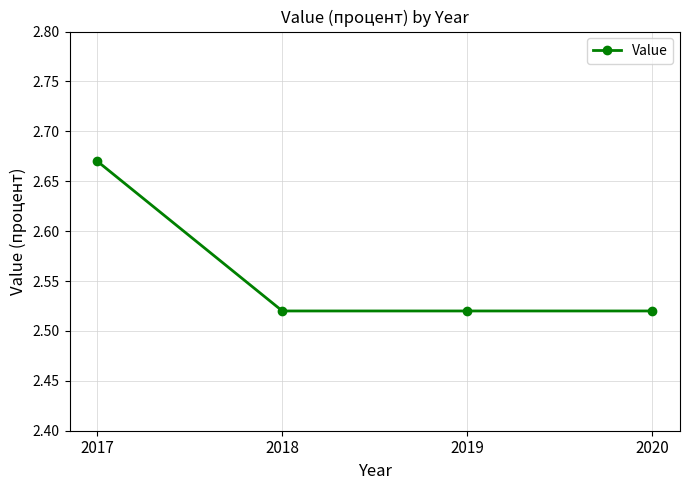

True or false: the data has more than 2 interior local peaks.

False